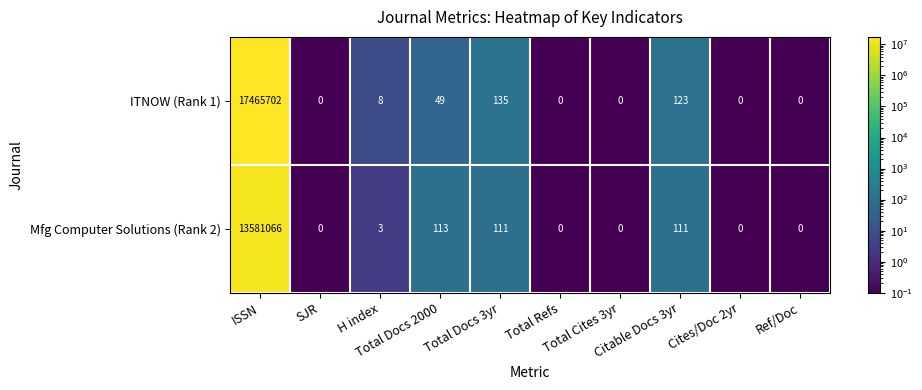

What is the maximum value for ITNOW (Rank 1)?

17465702